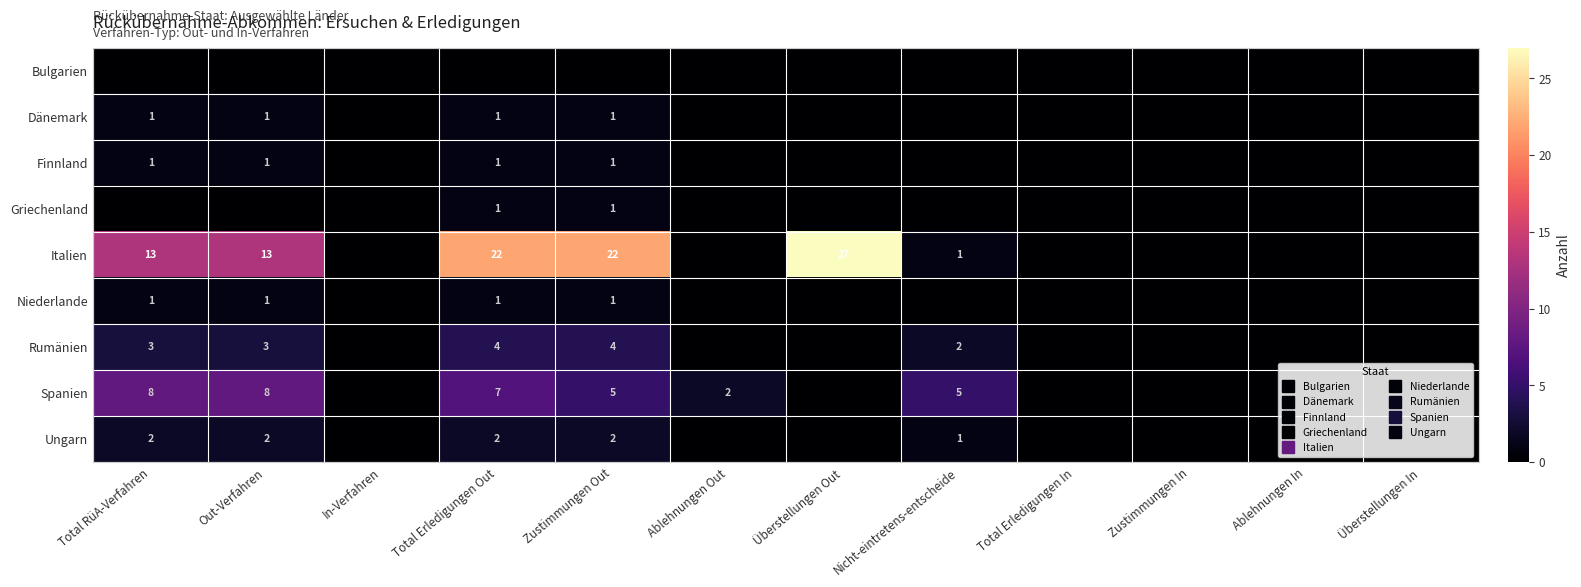

How many values in the Finnland series exceed 0?

4